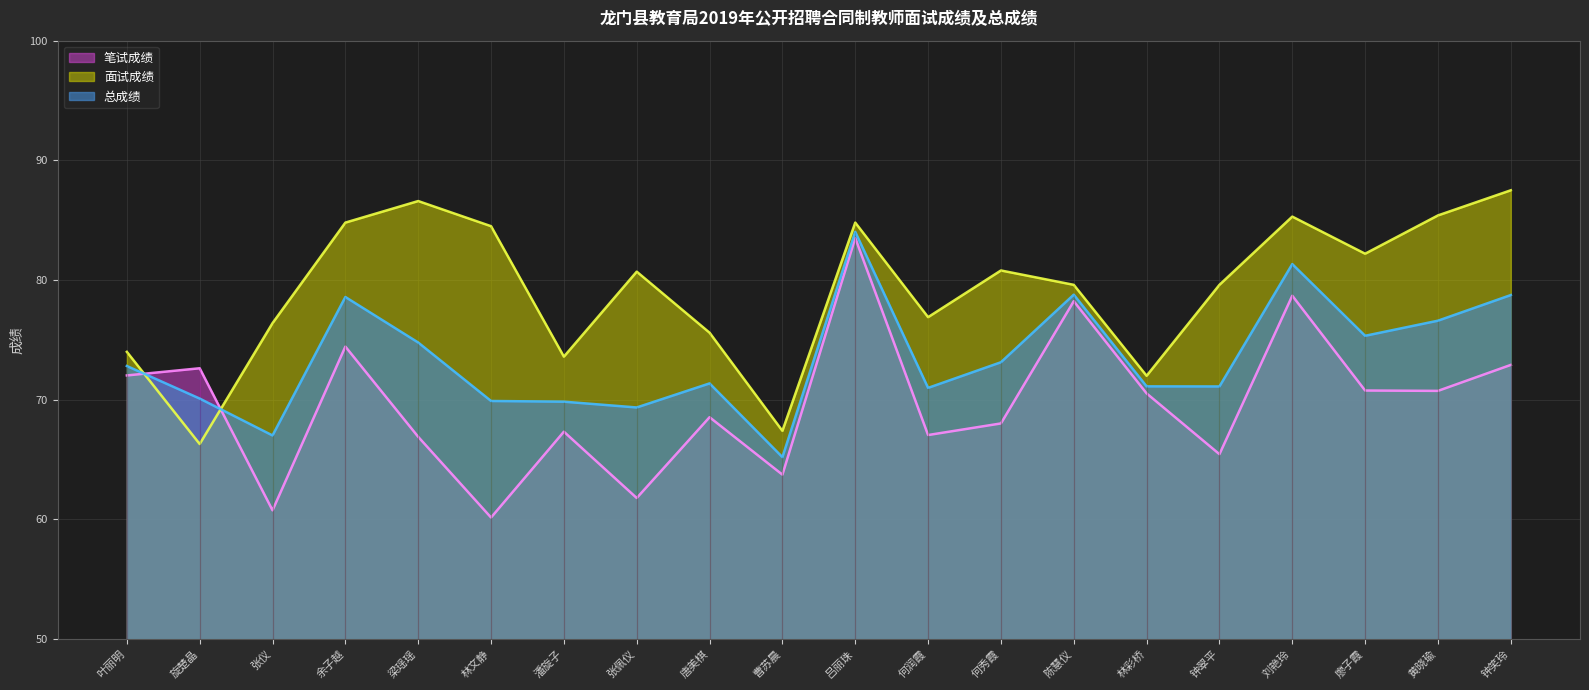

Is the value of 总成绩 at 张仪 greater than the value of 笔试成绩 at 唐美棋?

No